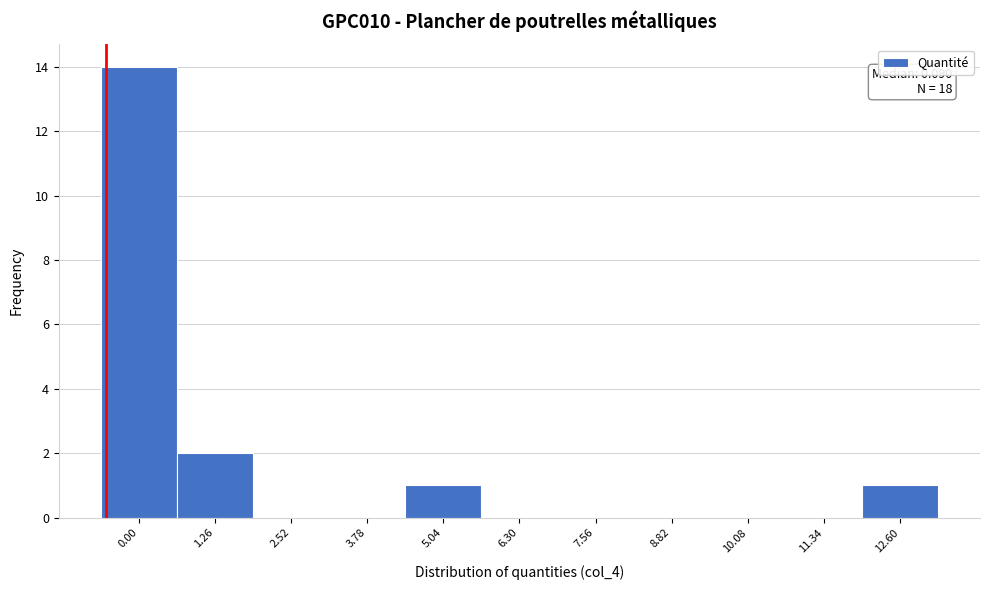

Reading left to right, list all the values displayed in this chart.

0.00=14	1.26=2	2.52=0	3.78=0	5.04=1	6.30=0	7.56=0	8.82=0	10.08=0	11.34=0	12.60=1